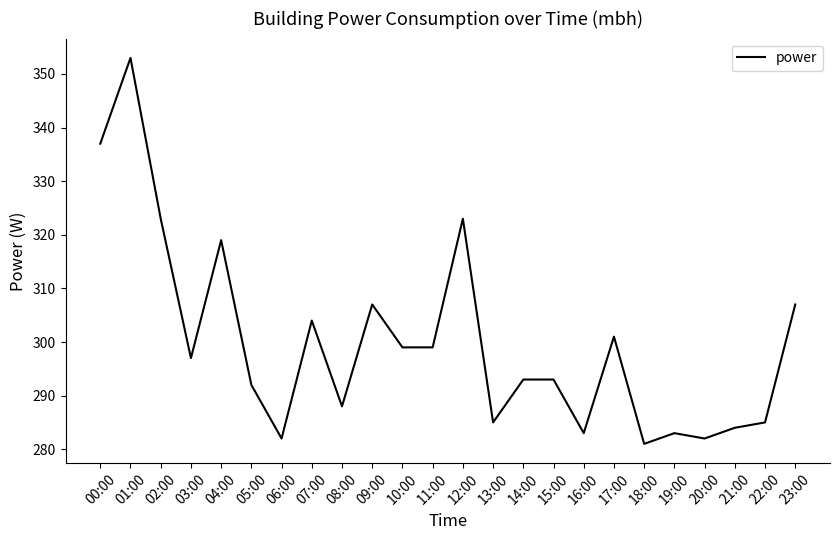

True or false: the data shows 106 at 05:00.

False